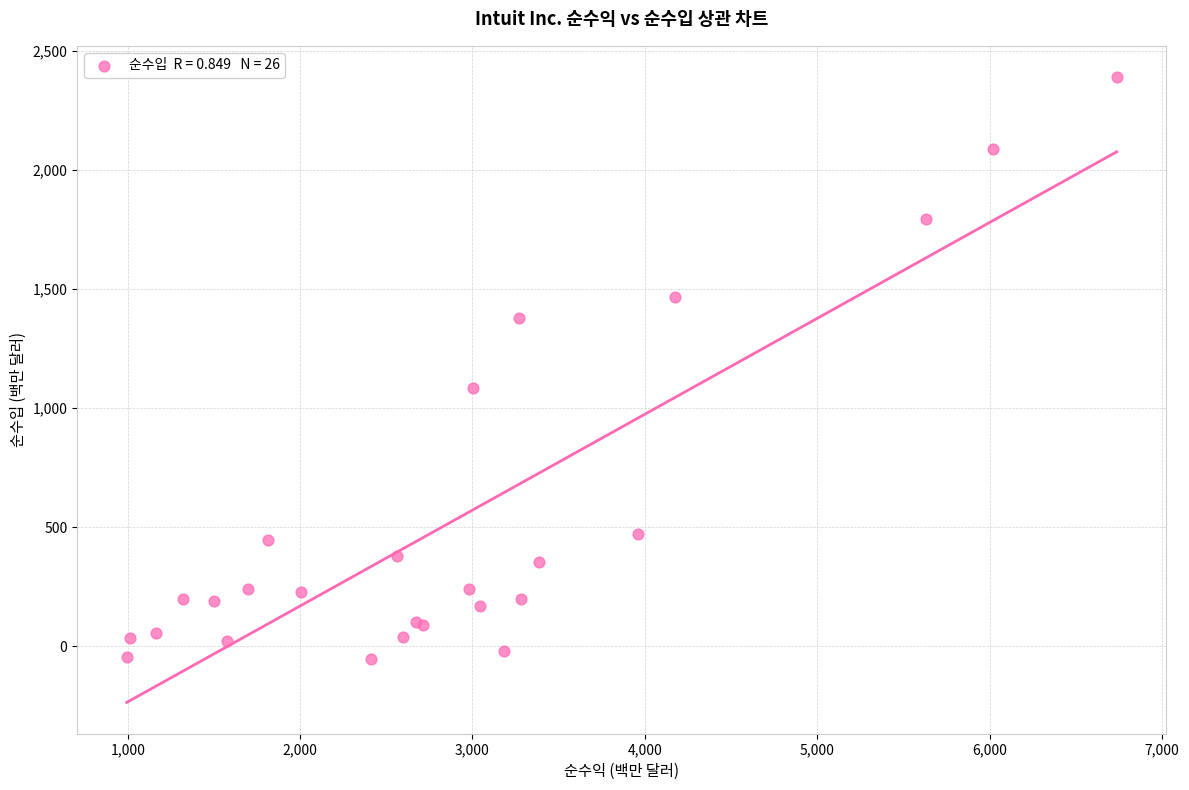

What Y value in the scatter plot is closest to 1166?

1084